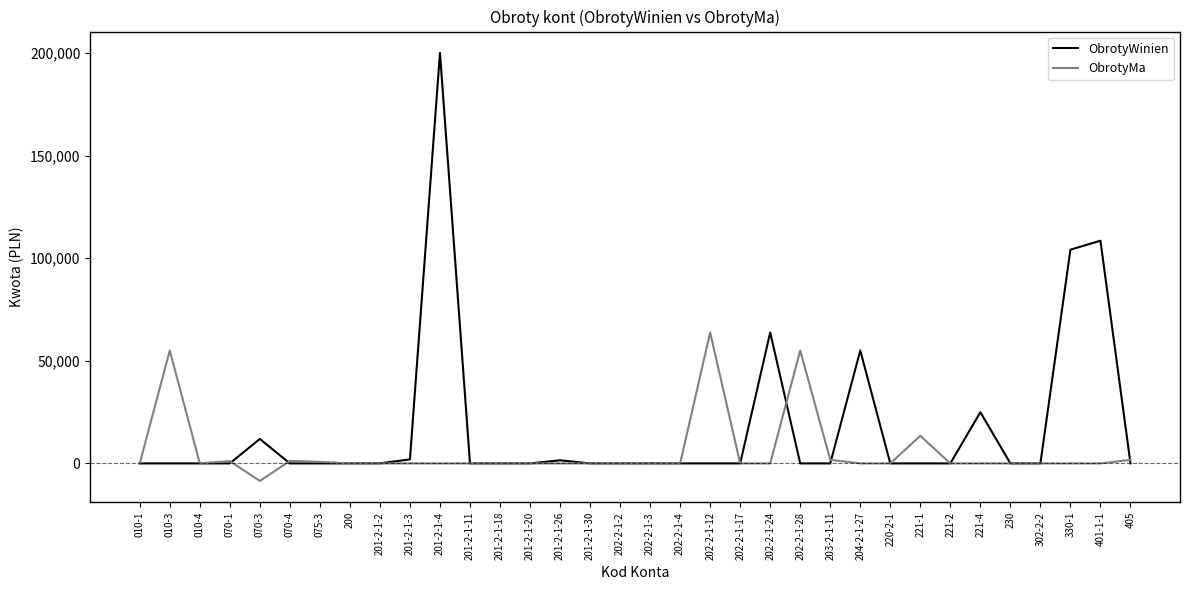

Does the chart display data point markers on the line(s)?

No